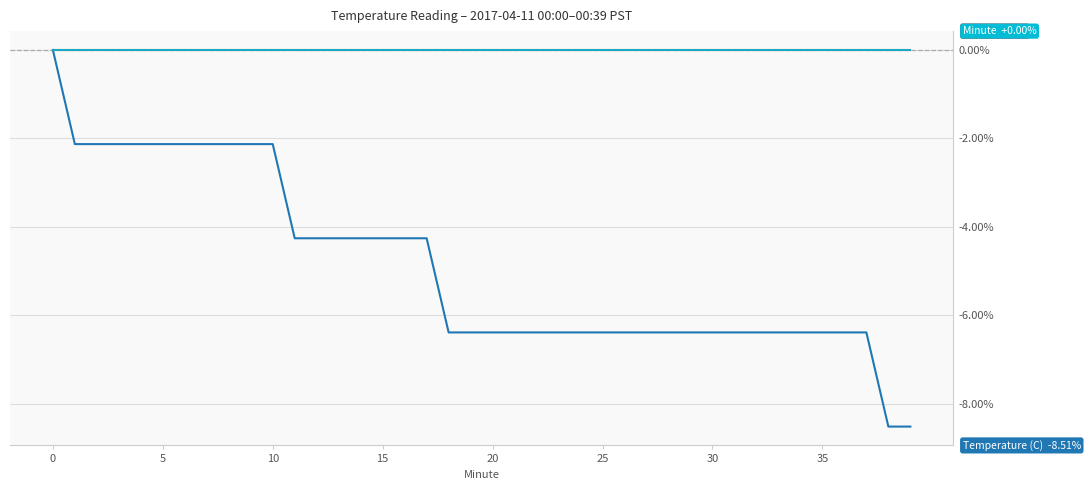

Does the chart have visible grid lines?

Yes